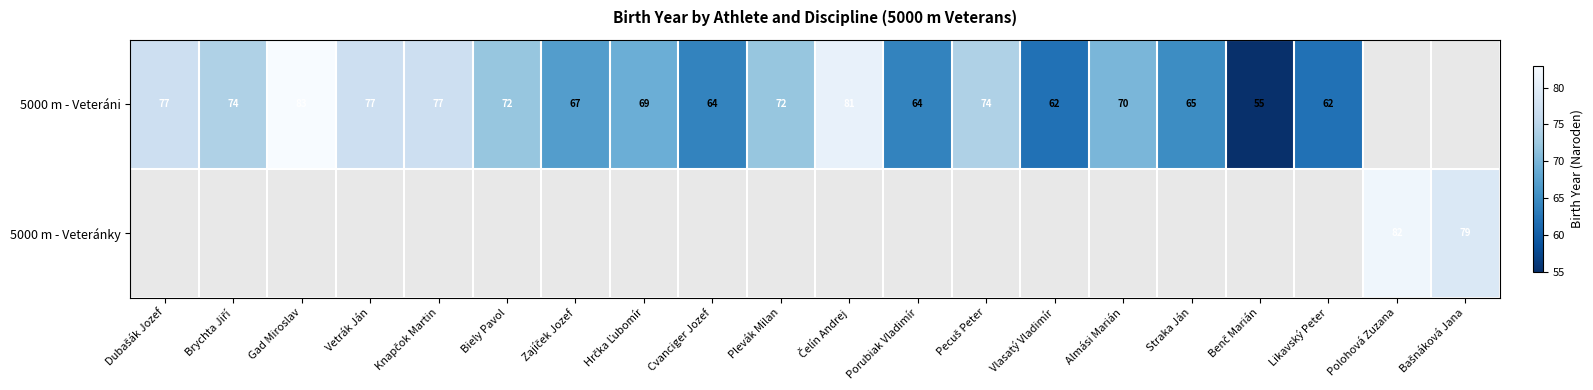

At which category does the chart reach its minimum across all series?

Benč Marián